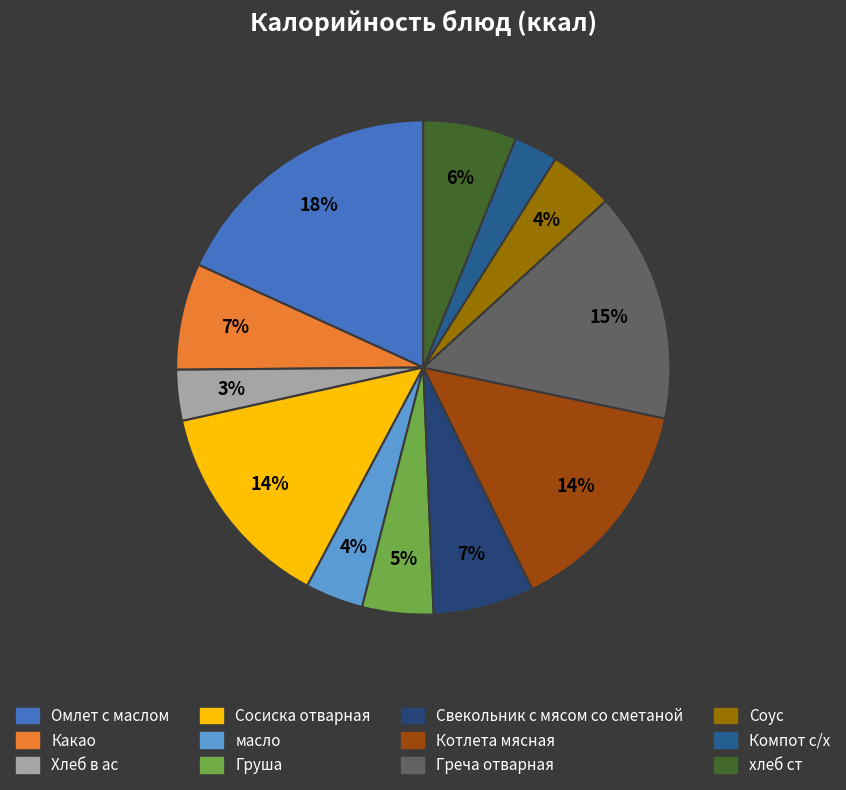

To the nearest percent, what is the difference between the Какао and Груша slice percentages?

2%